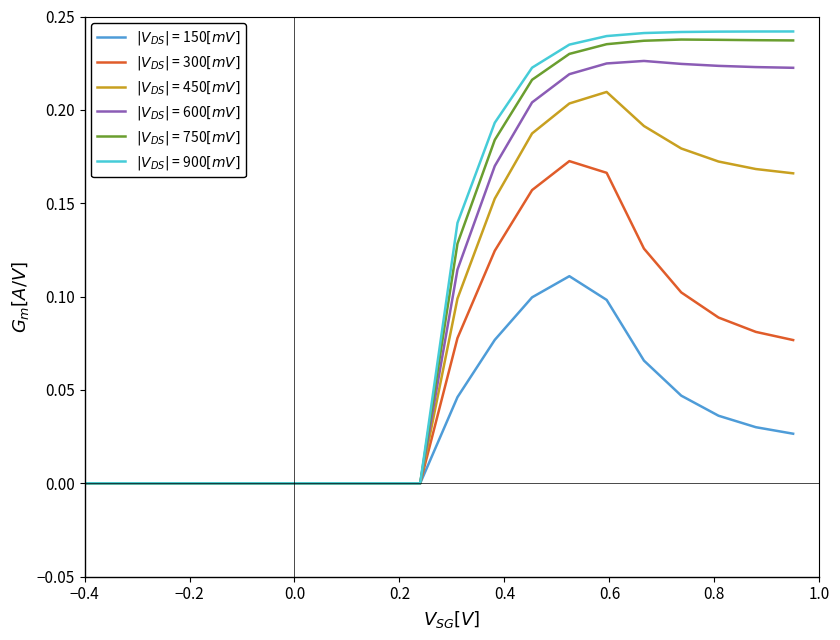

Is this an area chart (filled region under the line)?

No